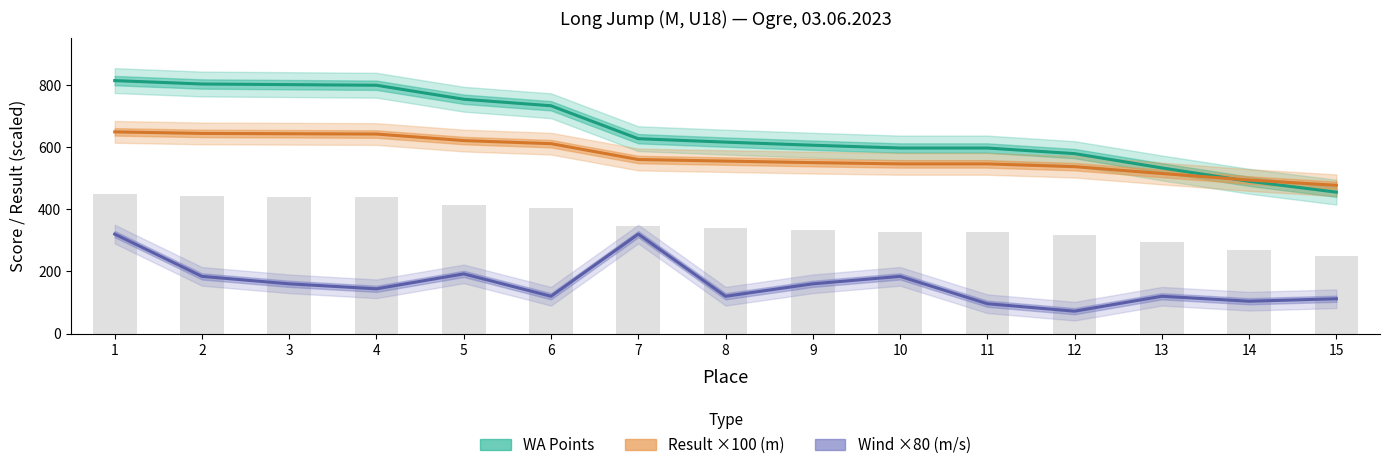

Between 5 and 10, which series saw the biggest shift?

WA Points